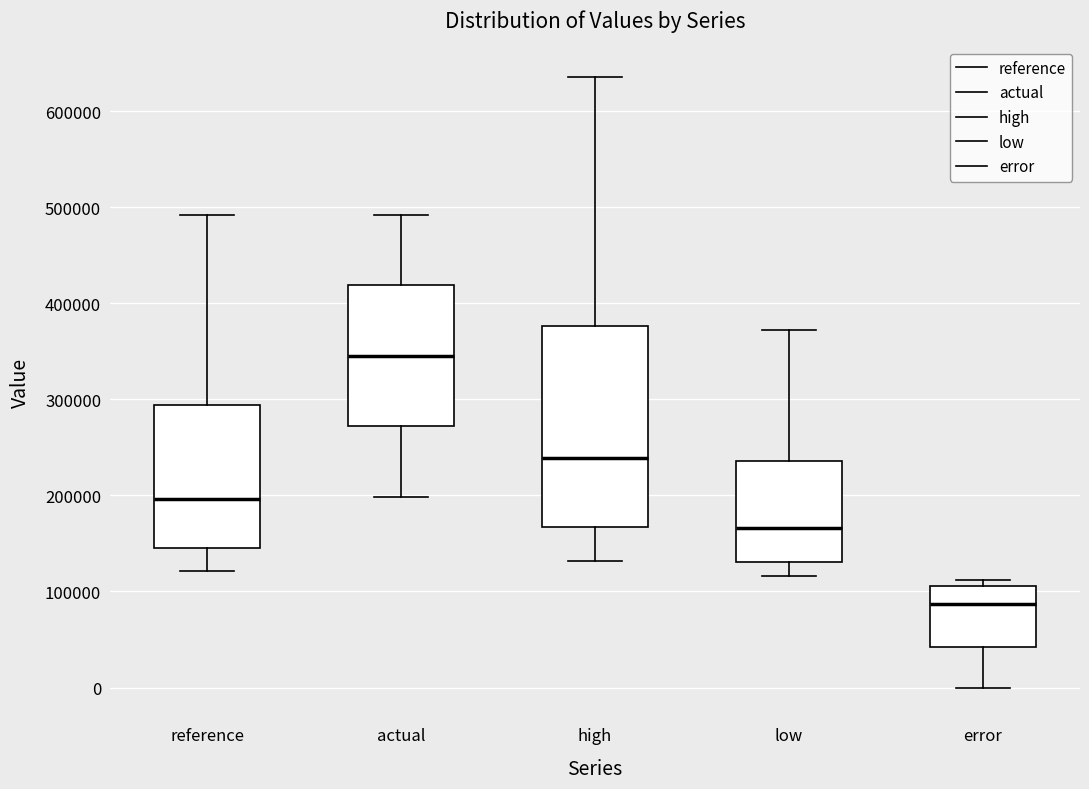

Reading left to right, transcribe this box plot: for each box, give where its median line is, the range the box spans, and where its two whiskers end, as read against the y-axis. The values are not printed on the chart, so give them approximately, as read against the axis.

reference: median 200000, box 150000 to 290000, whiskers 120000 to 490000
actual: median 350000, box 270000 to 420000, whiskers 200000 to 490000
high: median 240000, box 170000 to 380000, whiskers 130000 to 640000
low: median 170000, box 130000 to 240000, whiskers 120000 to 370000
error: median 90000, box 40000 to 110000, whiskers 0 to 110000 (just above the box's upper edge)